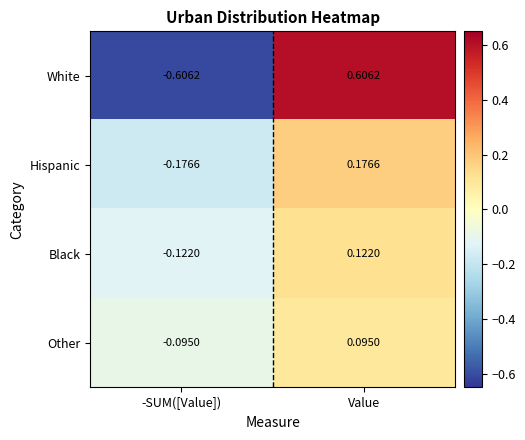

Which series has the widest spread of values?

White